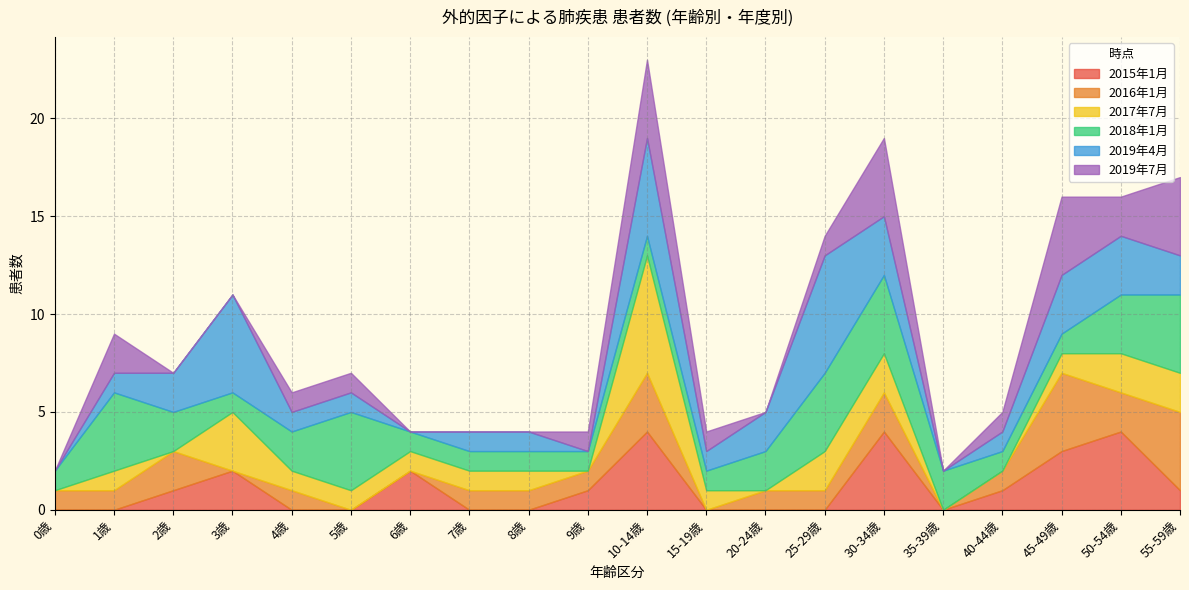

At 30-34歳, list the series in order from smallest to largest.

2016年1月, 2017年7月, 2019年4月, 2015年1月, 2018年1月, 2019年7月